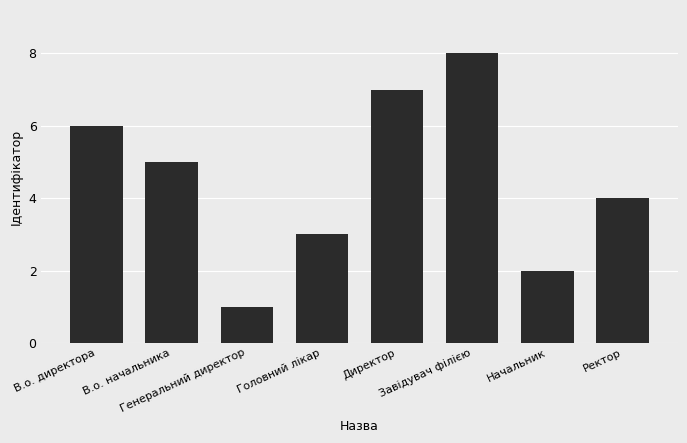

What is the greatest value displayed?

8